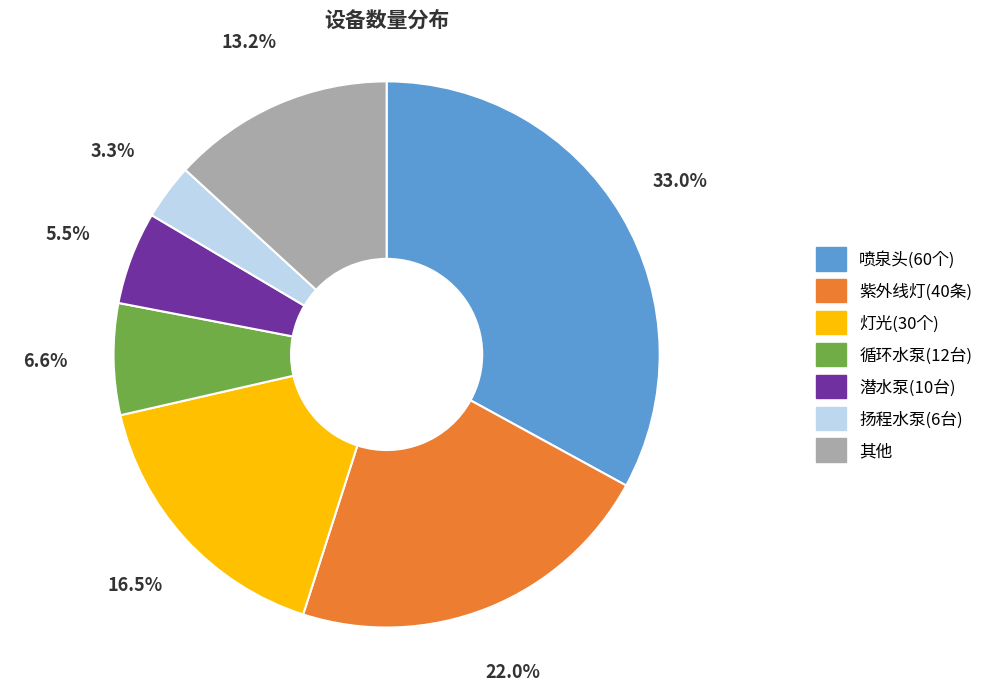

How many slices are in this pie chart?

7